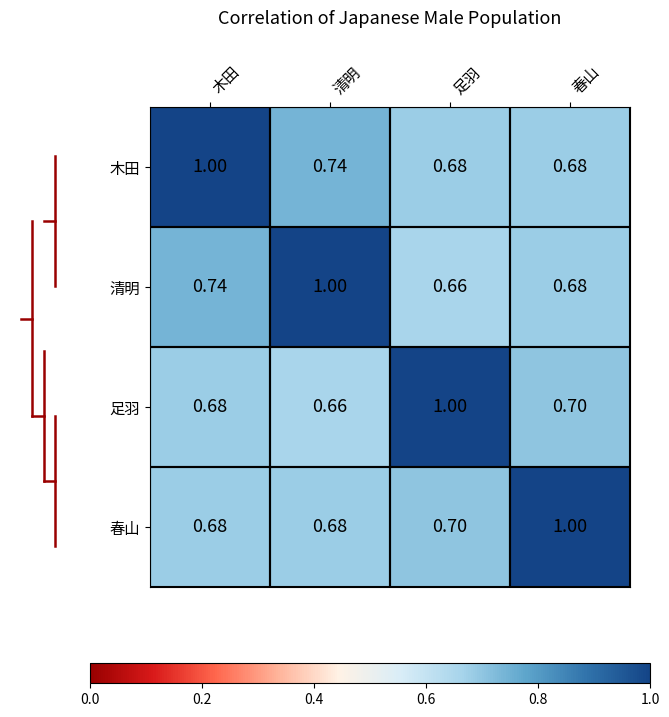

Is the value of 足羽 at 清明 greater than the value of 木田 at 木田?

No